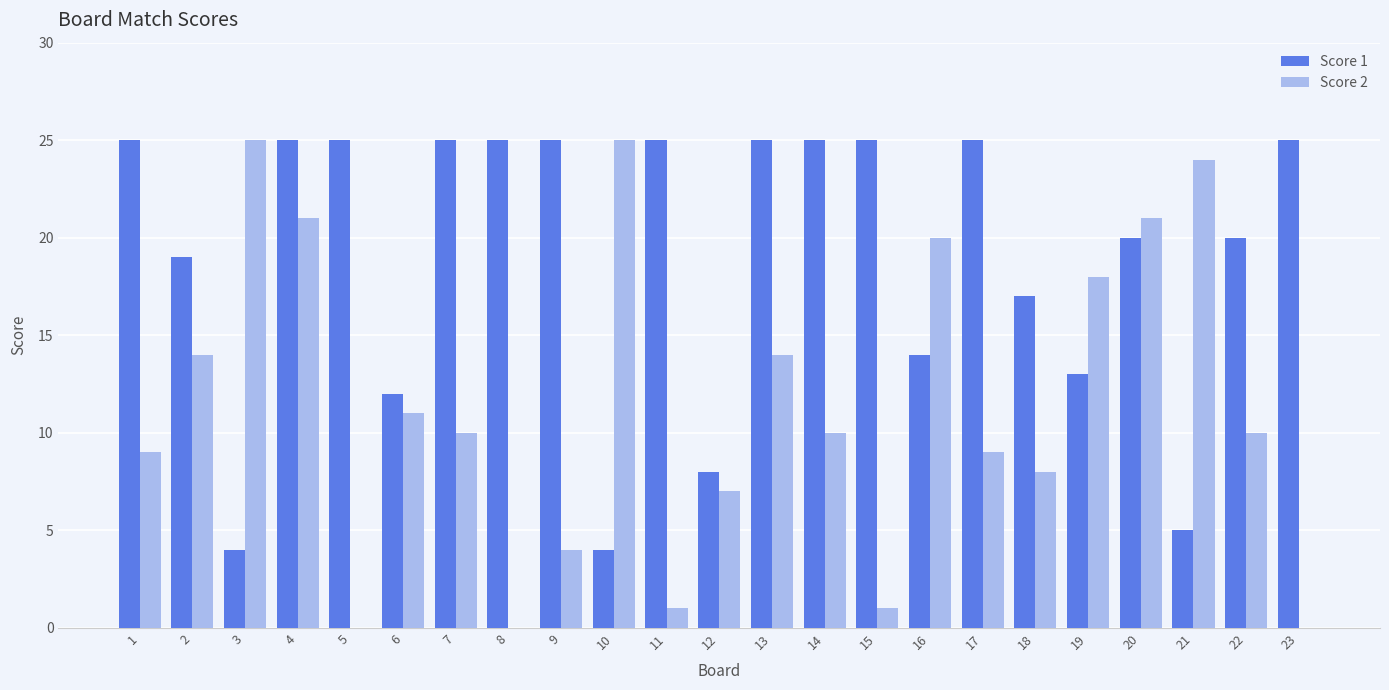

What is the sum of all Score 2 values?

262